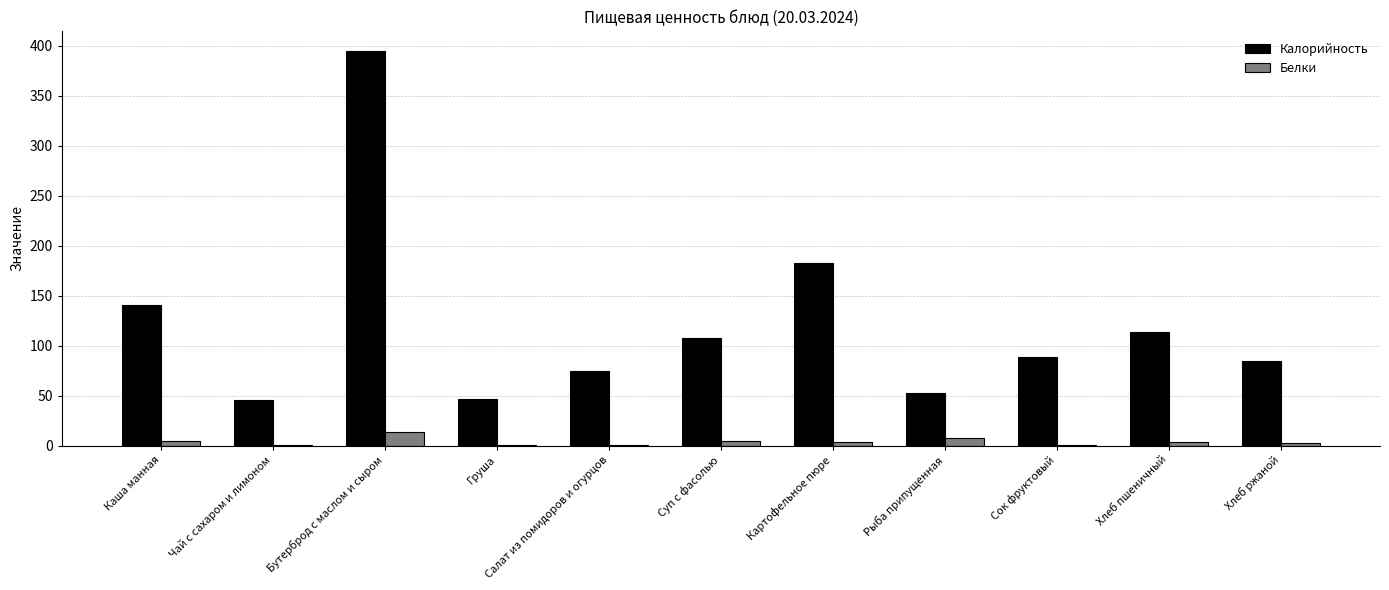

Between Бутерброд с маслом и сыром and Картофельное пюре, which series saw the biggest shift?

Калорийность